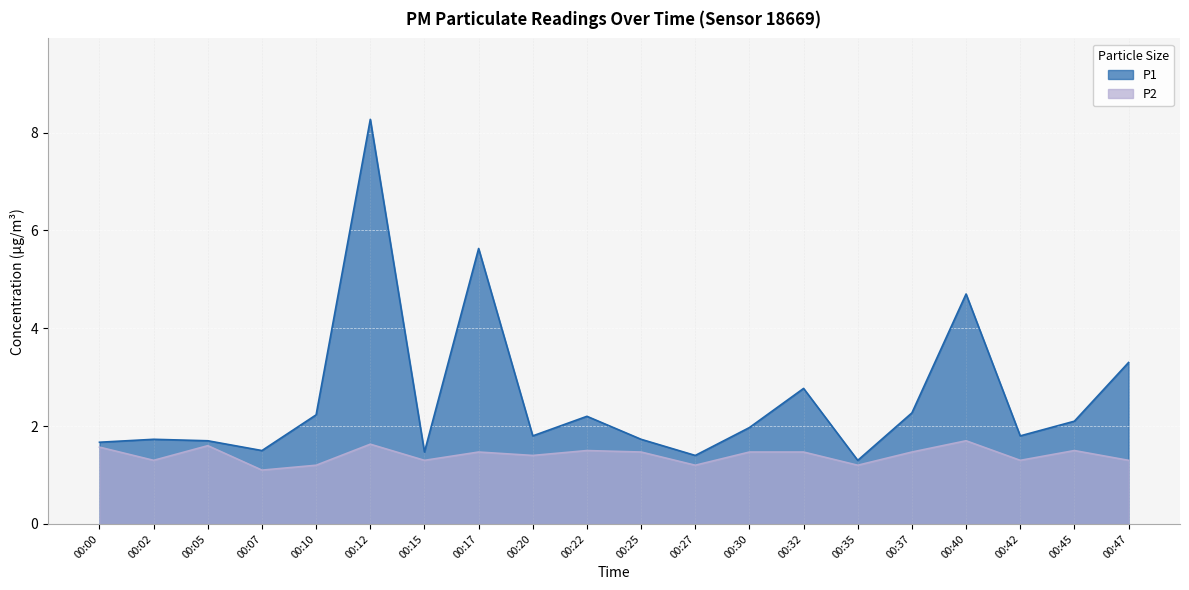

Read the P1 value at 00:35.

1.3